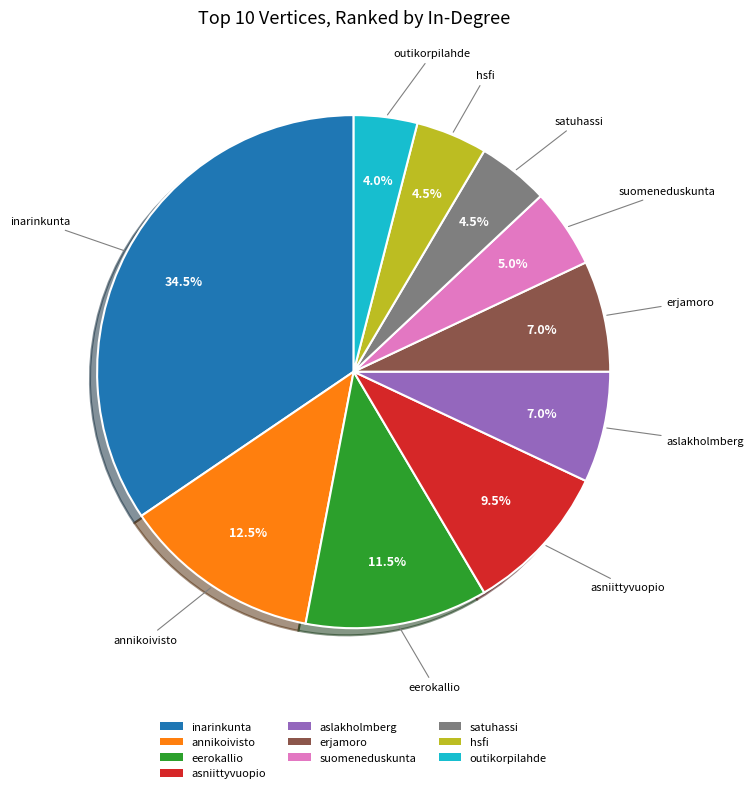

Between eerokallio and aslakholmberg, which is larger?

eerokallio